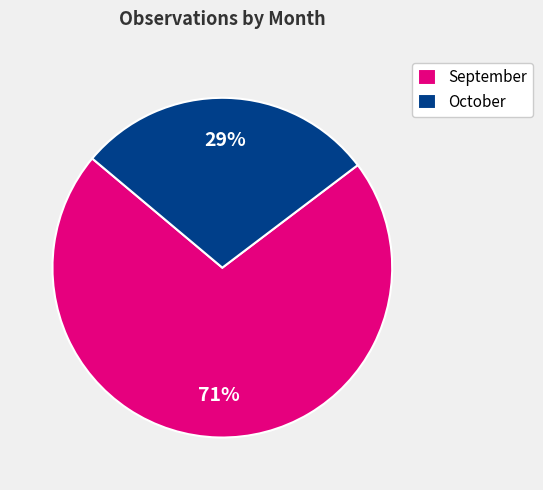

Rank the categories by value from lowest to highest.

October, September